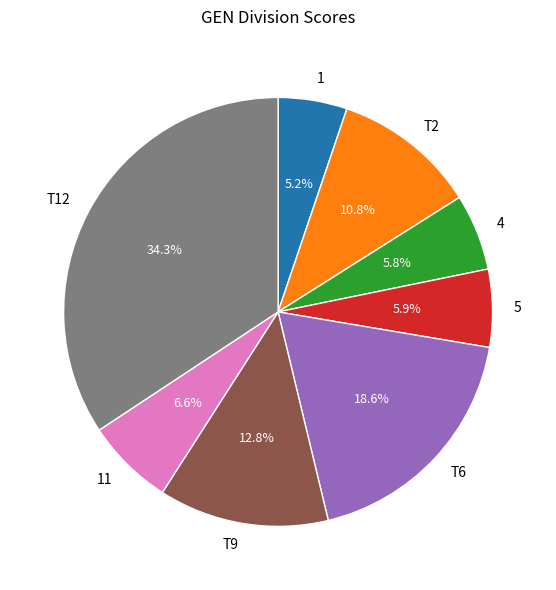

To the nearest percent, what portion does T2 represent?

11%